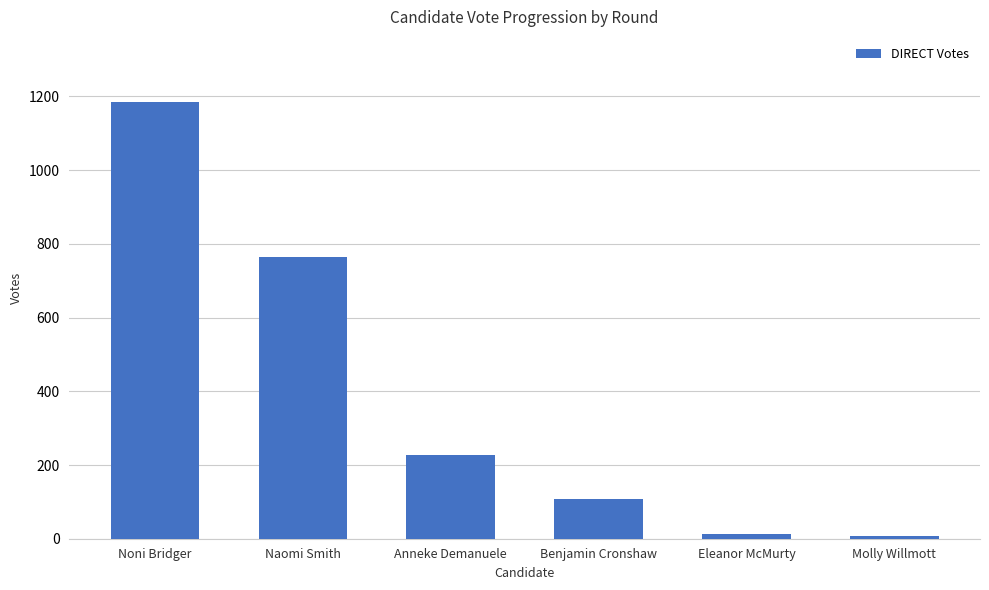

What is the change in value from Noni Bridger to Molly Willmott?

-1176